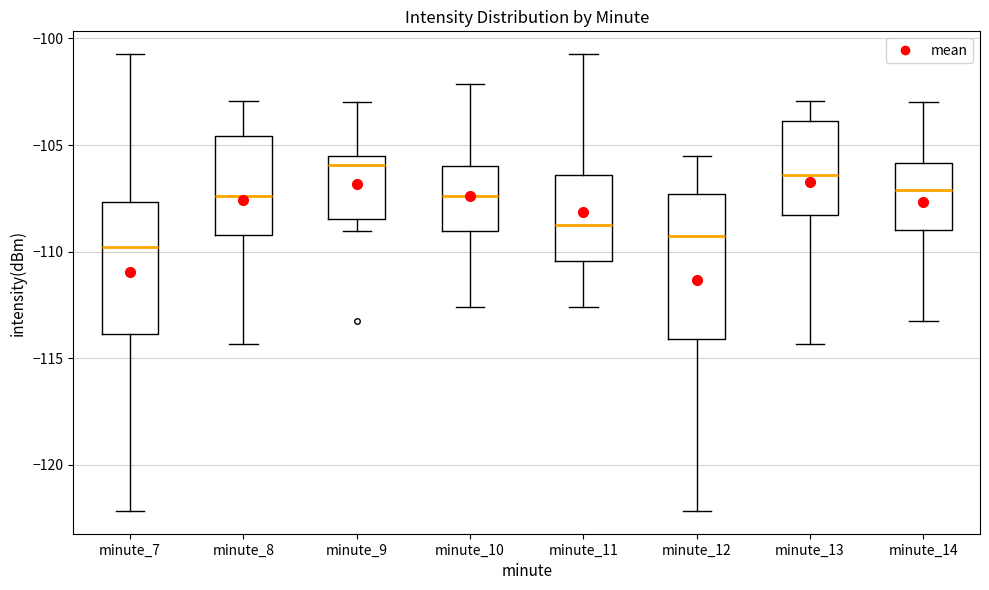

Reading left to right, read every box against the y-axis: the position of its median line, the range the box covers, and the ends of its whiskers. The values are not printed on the chart, so give them approximately, as read against the axis.

minute_7: median -110.0, box -114.0 to -107.5, whiskers -122.0 to -100.5
minute_8: median -107.5, box -109.0 to -104.5, whiskers -114.5 to -103.0
minute_9: median -106.0, box -108.5 to -105.5, whiskers -109.0 to -103.0
minute_10: median -107.5, box -109.0 to -106.0, whiskers -112.5 to -102.0
minute_11: median -109.0, box -110.5 to -106.5, whiskers -112.5 to -100.5
minute_12: median -109.5, box -114.0 to -107.5, whiskers -122.0 to -105.5
minute_13: median -106.5, box -108.5 to -104.0, whiskers -114.5 to -103.0
minute_14: median -107.0, box -109.0 to -106.0, whiskers -113.5 to -103.0